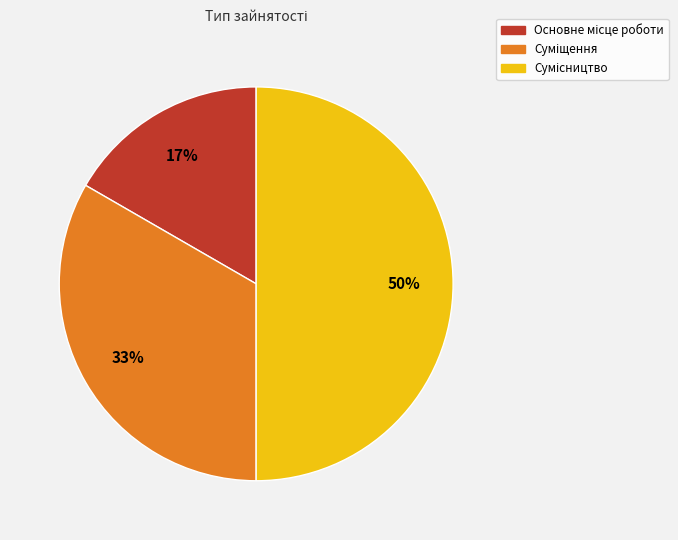

How many slices are in this pie chart?

3